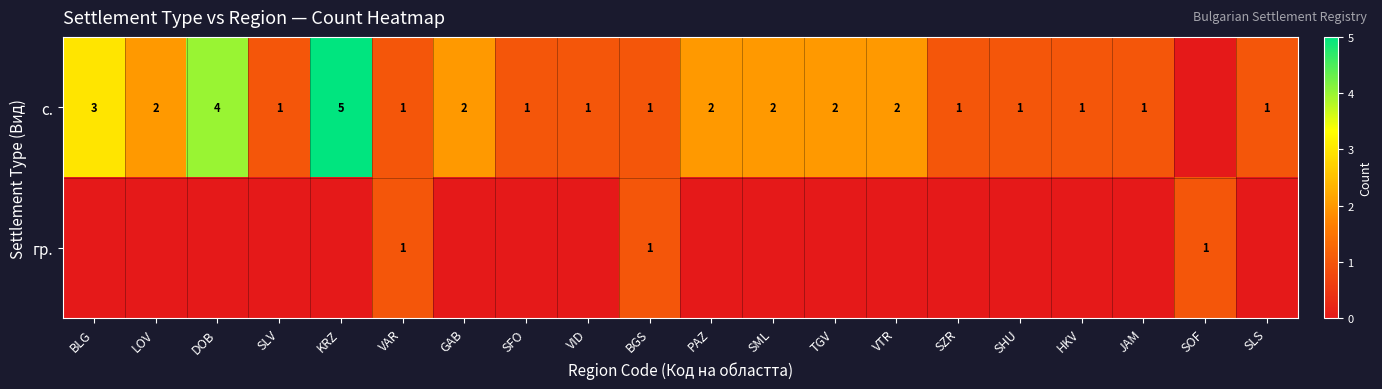

At how many categories does at least one series exceed 2?

3